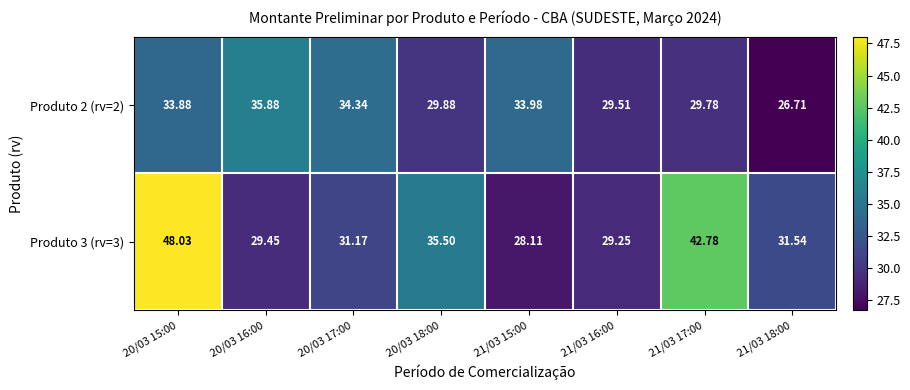

Which series has the widest spread of values?

Produto 3 (rv=3)